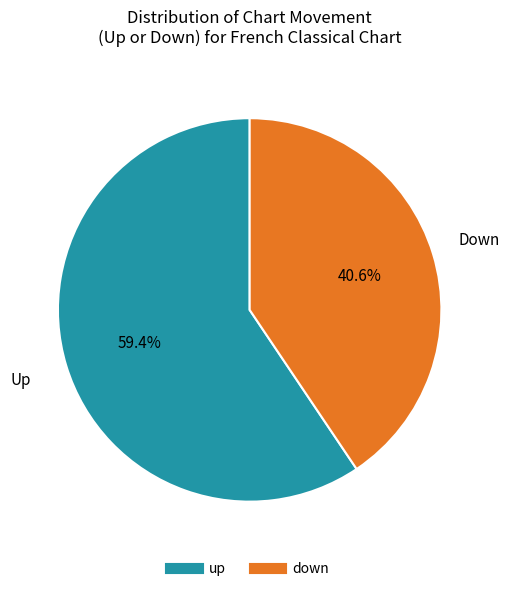

How many slices are in this pie chart?

2